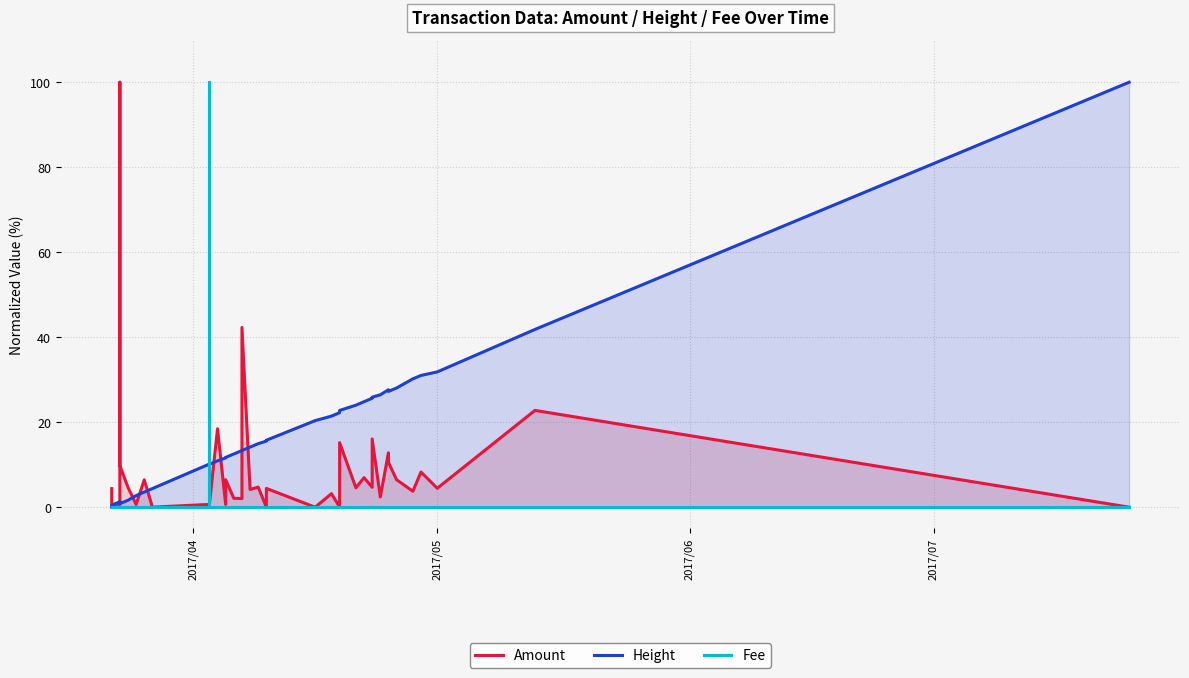

How many series are shown in this chart?

3